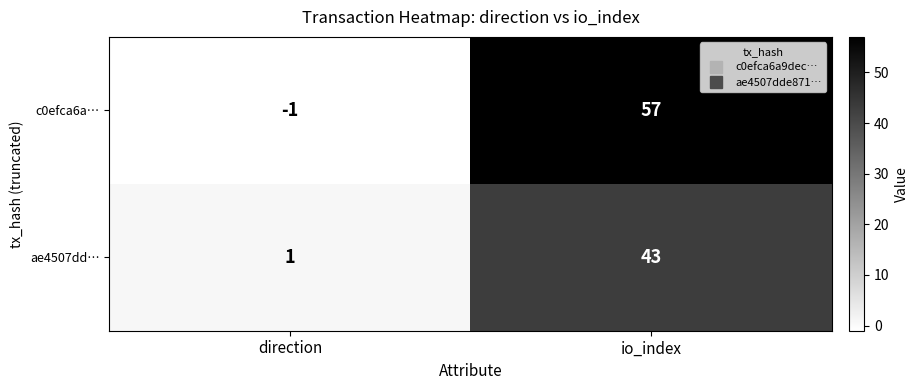

True or false: ae4507dd… has a value of 11 at io_index.

False